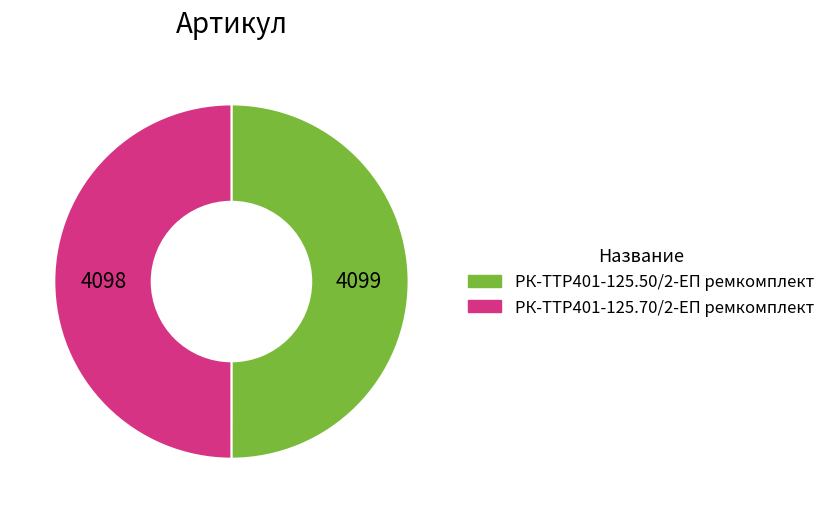

Is it true that РК-TTР401-125.50/2-ЕП ремкомплект is 62% of the pie?

False